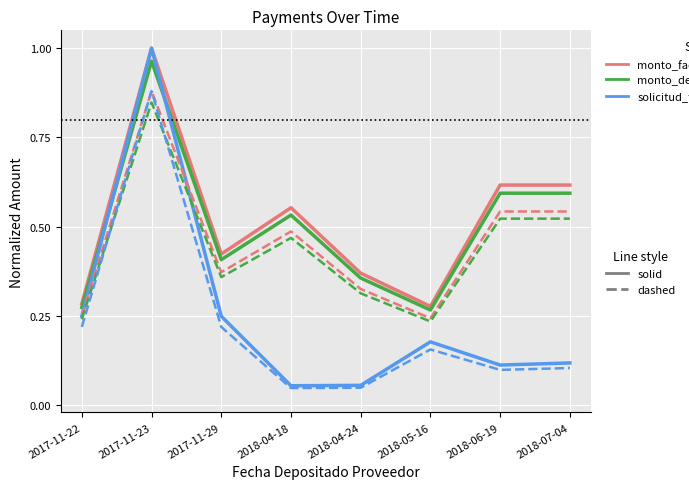

Which category has the highest value across all series?

2017-11-23